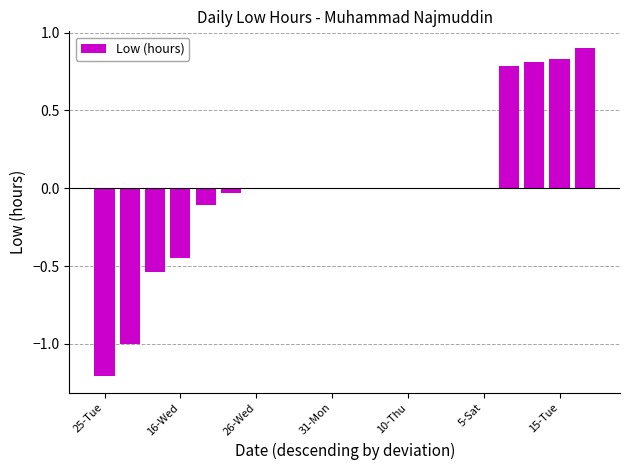

How many data points does each series have?

20